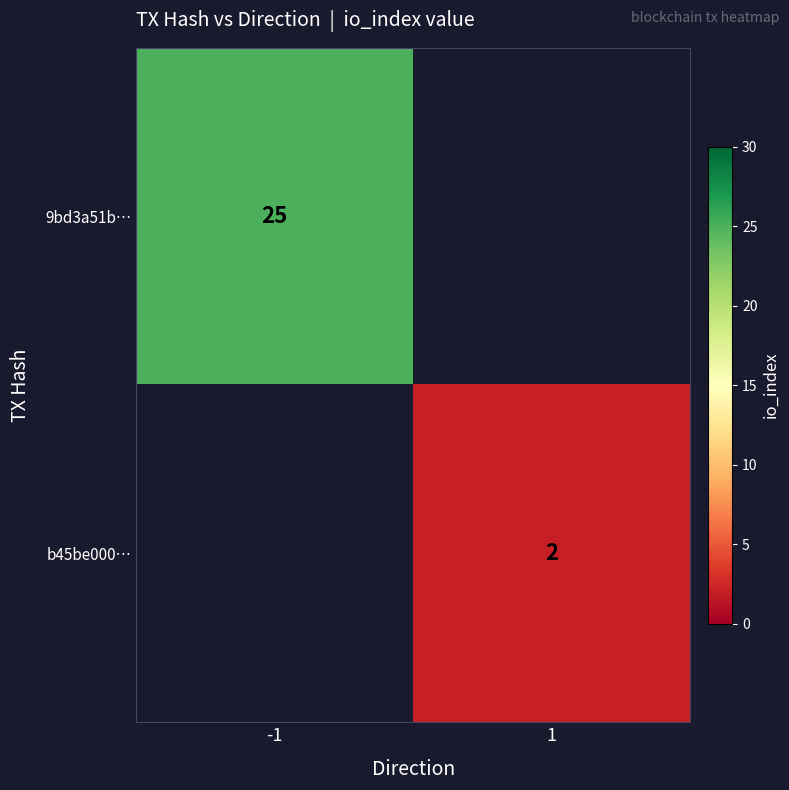

The b45be000… series shows 2 at 1. True or false?

True